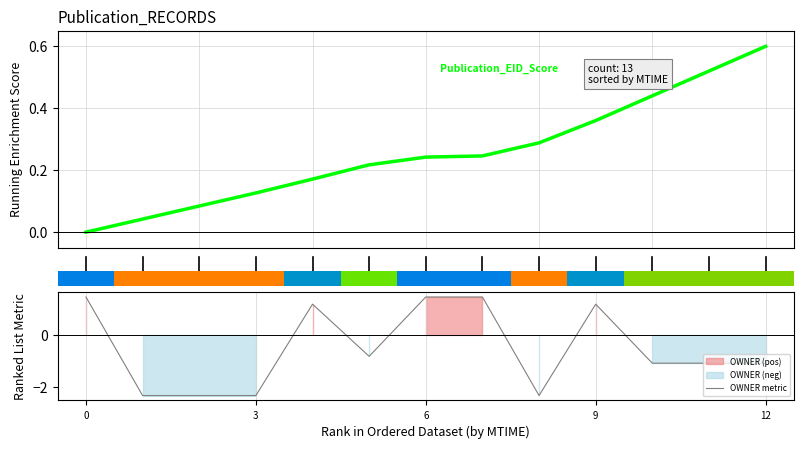

What is the difference between the Publication_EID_Score values at 10 and 12?

0.2